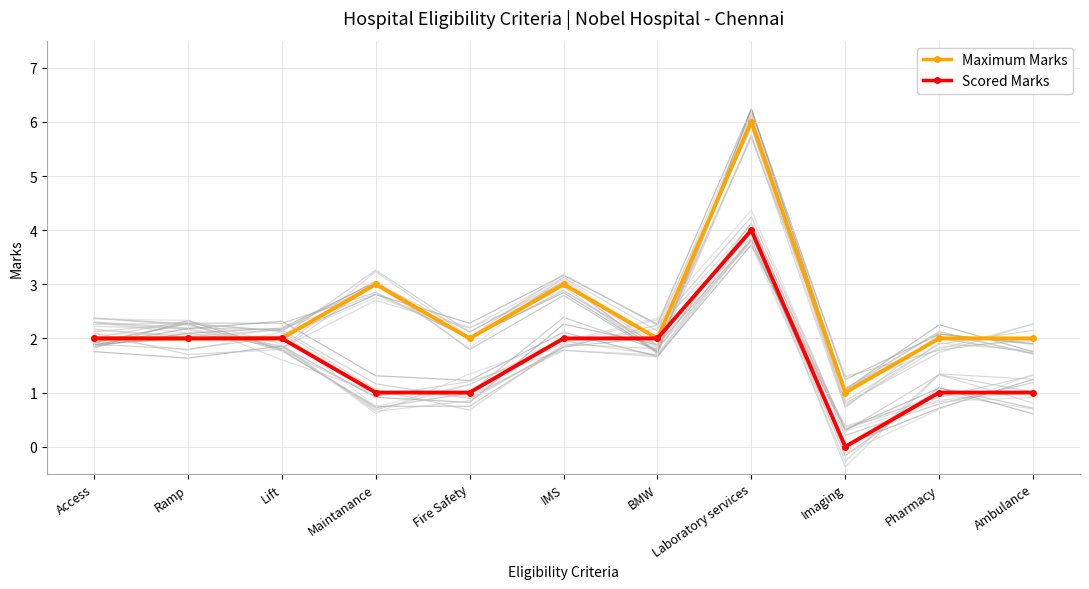

What is the label of the 9th point from the left?

Imaging